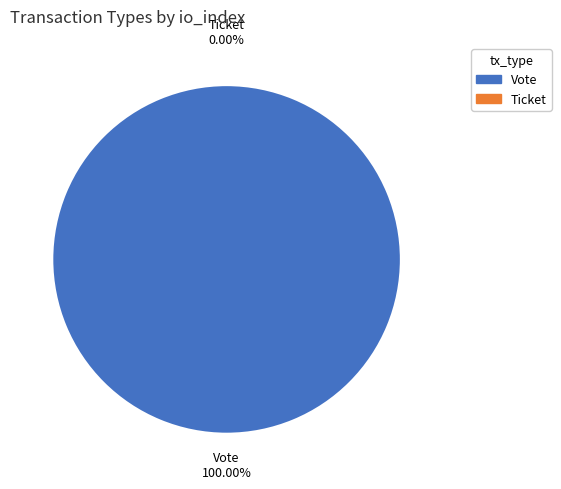

Which slice is the largest?

Vote (io_index=1)